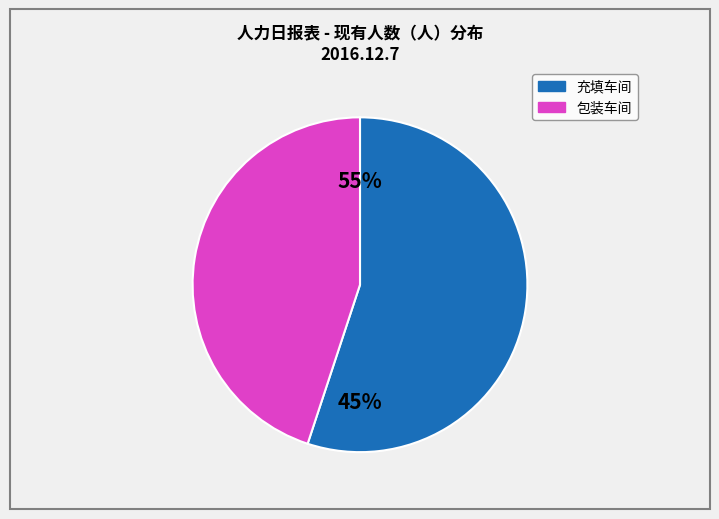

Which slice is the smallest?

包装车间